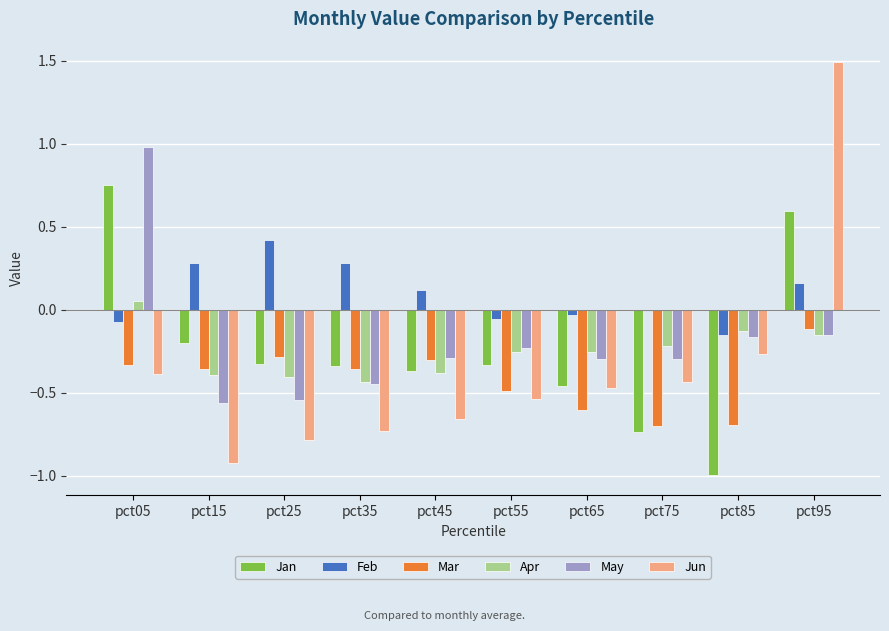

Rank the categories by Jun value from lowest to highest.

pct15, pct25, pct35, pct45, pct55, pct65, pct75, pct05, pct85, pct95